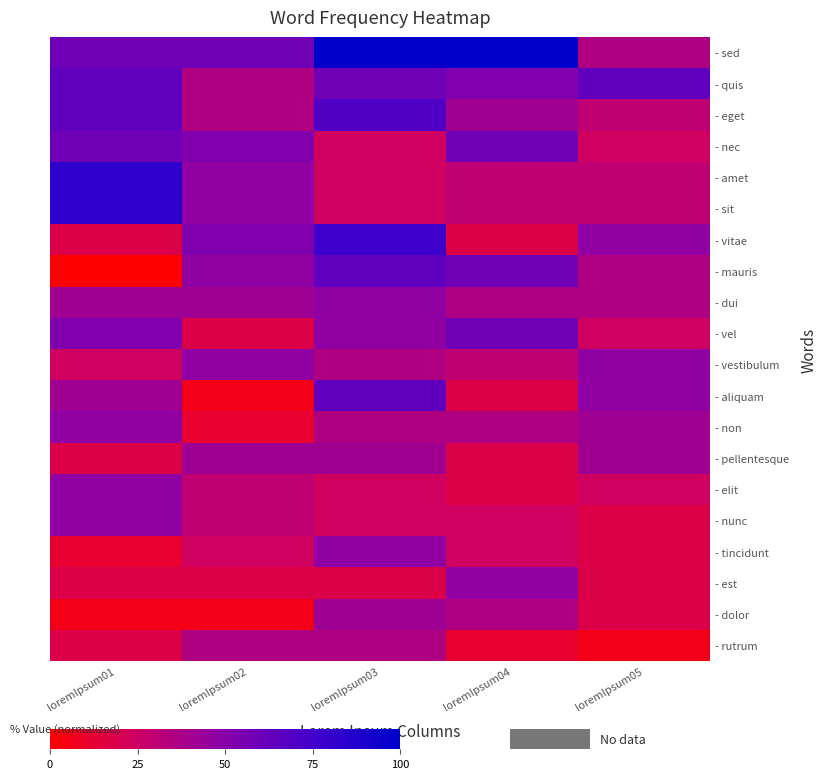

How many categories are shown in the chart?

5